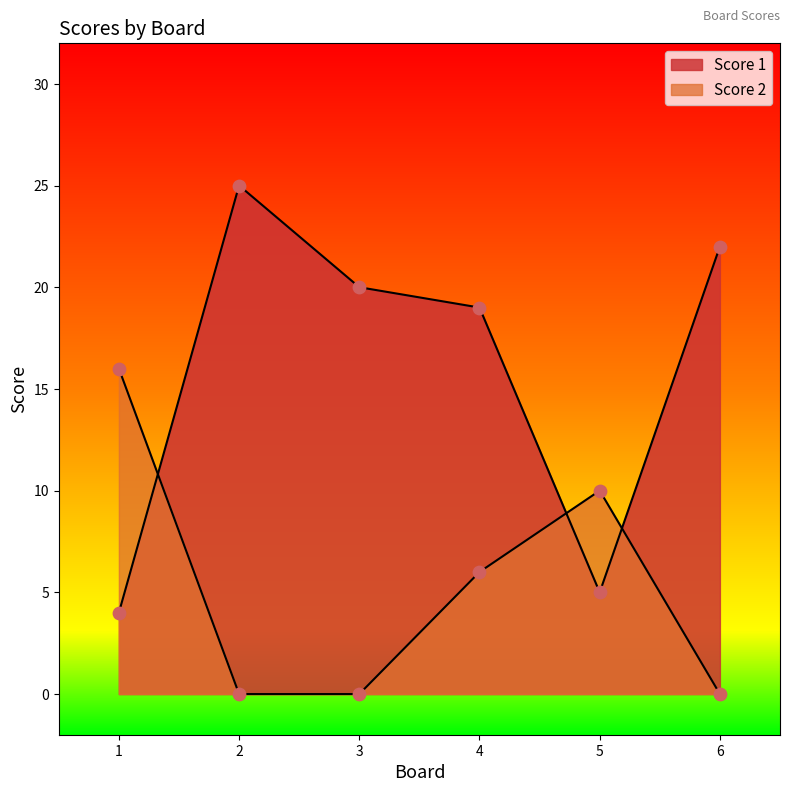

What is the total value across all series at 2?

25